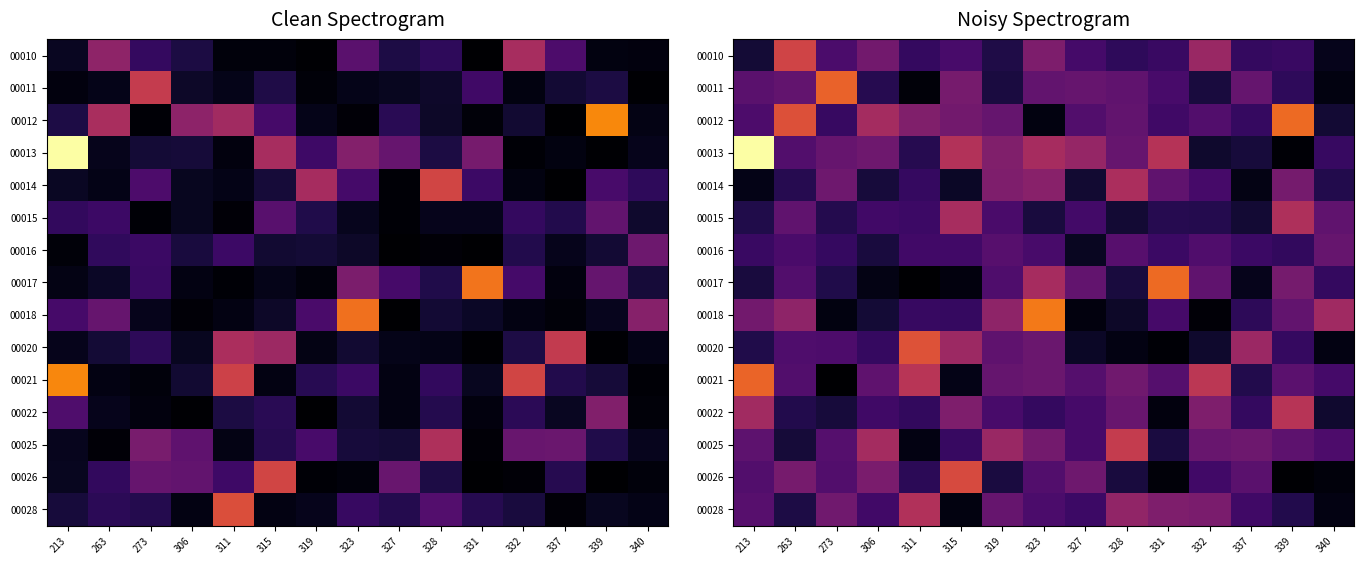

Between 327 and 311, which is larger?

327